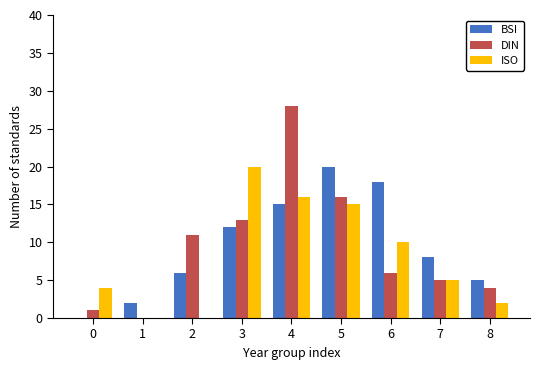

What is the greatest value displayed?

28